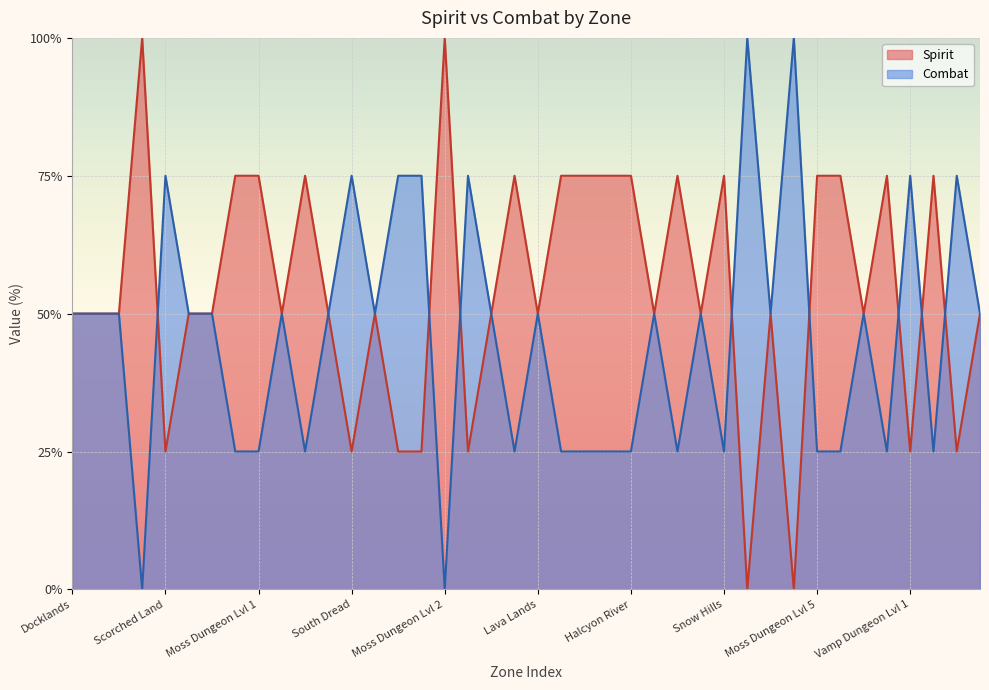

Where does the Spirit series first go above 50?

Ashen Trail